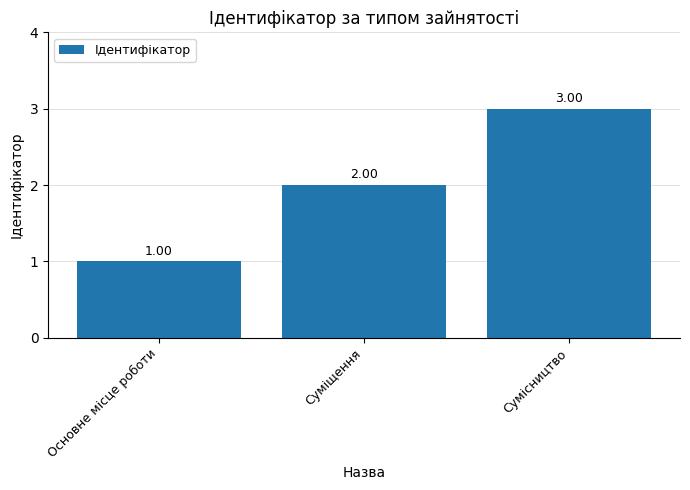

What is the label of the 3rd bar from the left?

Сумісництво